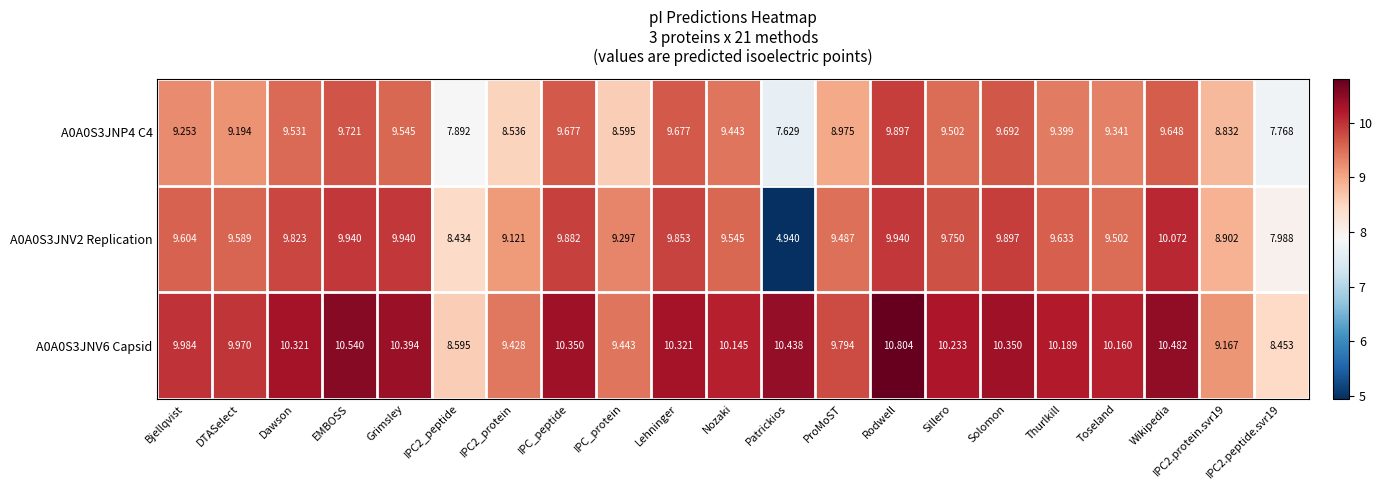

Where does the A0A0S3JNV2 Replication series first go above 9?

Bjellqvist